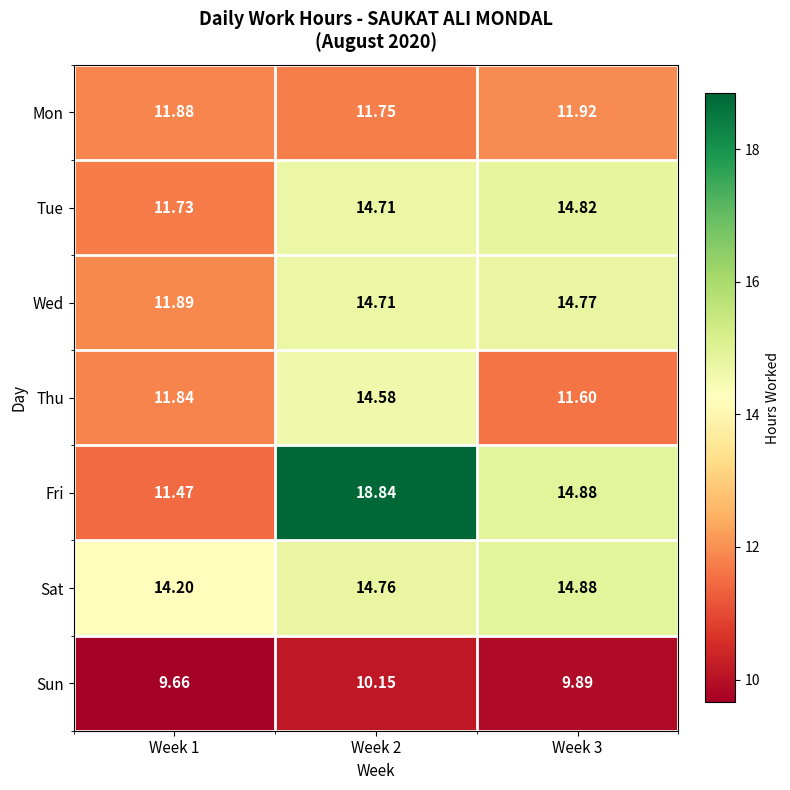

Is the value of Wed at Week 1 greater than the value of Sun at Week 1?

Yes